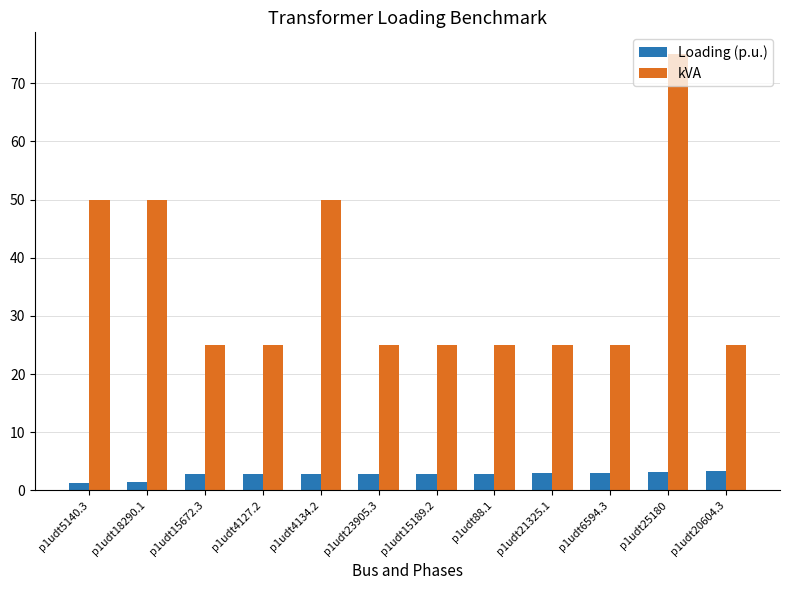

What is the difference between the second highest and second lowest values in the kVA series?

25.0